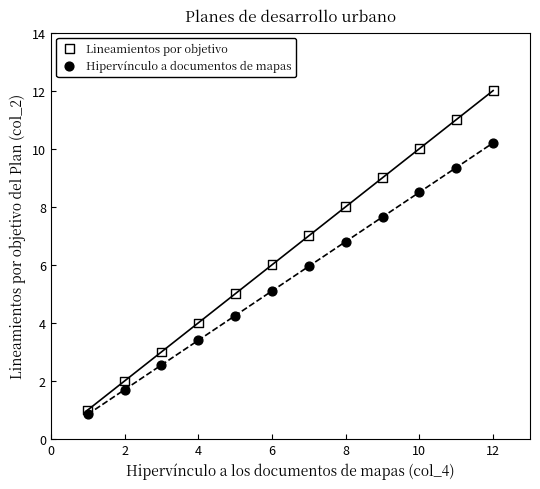

What are all the series names shown in the legend?

Lineamientos por objetivo, Hipervínculo a documentos de mapas